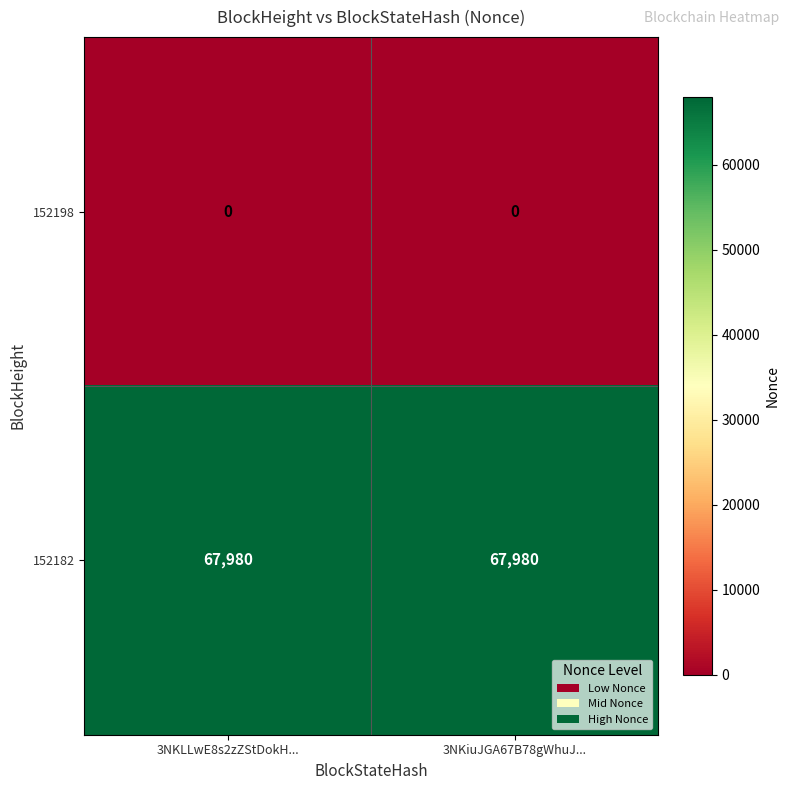

What is the difference between the highest and lowest values at 3NKLLwE8s2zZStDokH...?

67980